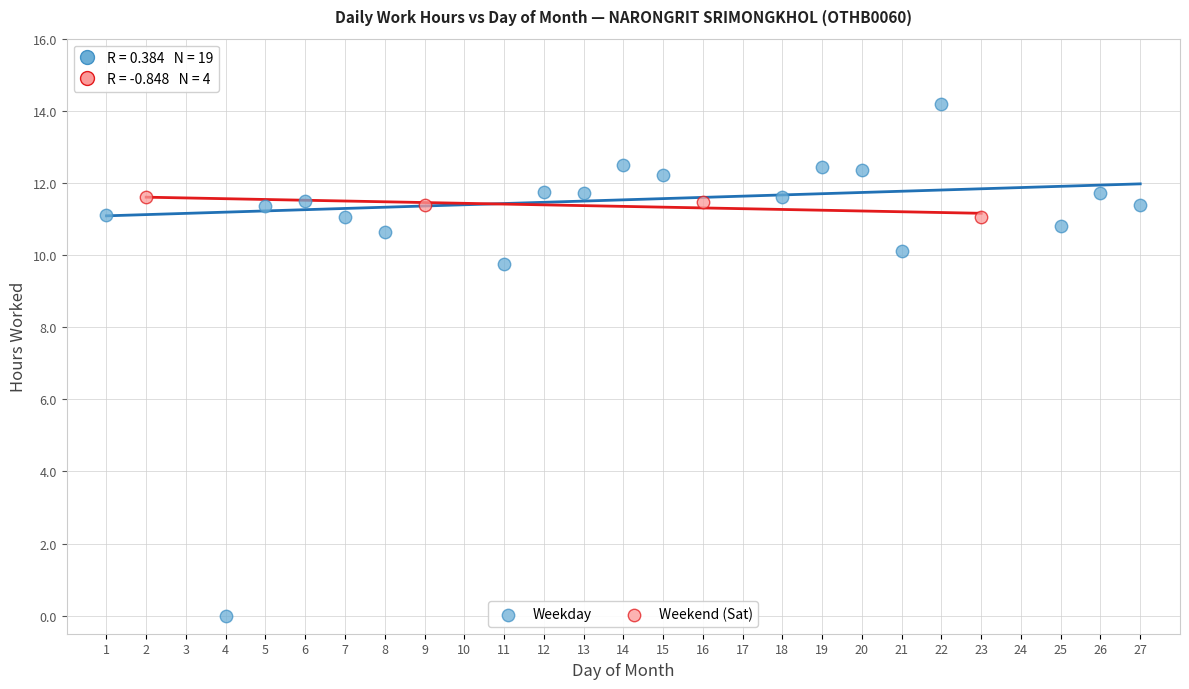

Which series has the largest Y range (max minus min)?

Weekday